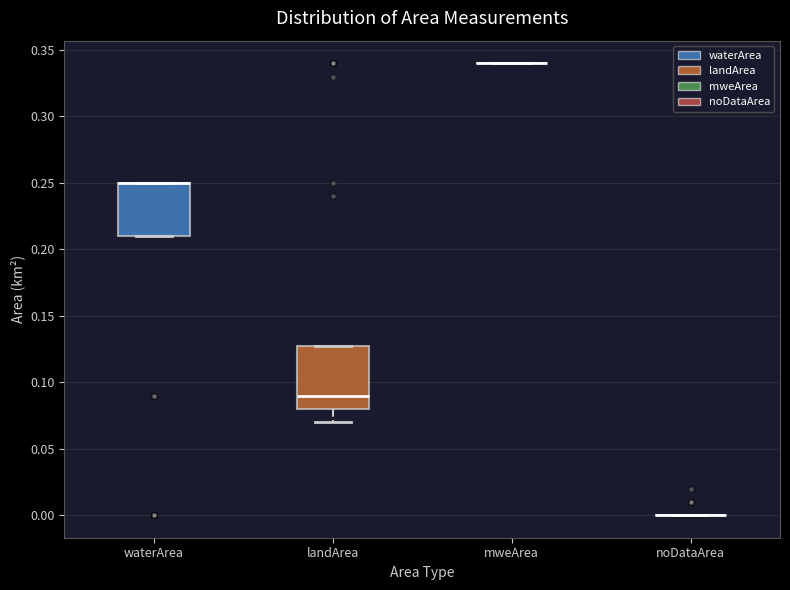

Which box is the tallest, from its lower edge to its upper edge?

landArea